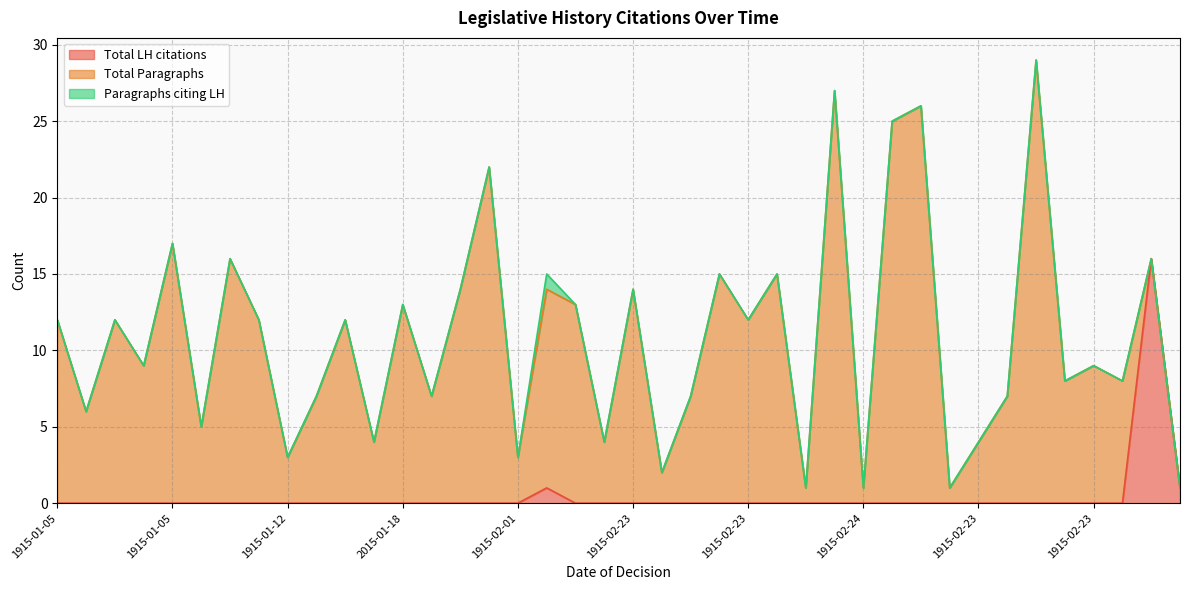

The value of Total LH citations at 1915-02-23 is 7. True or false?

False